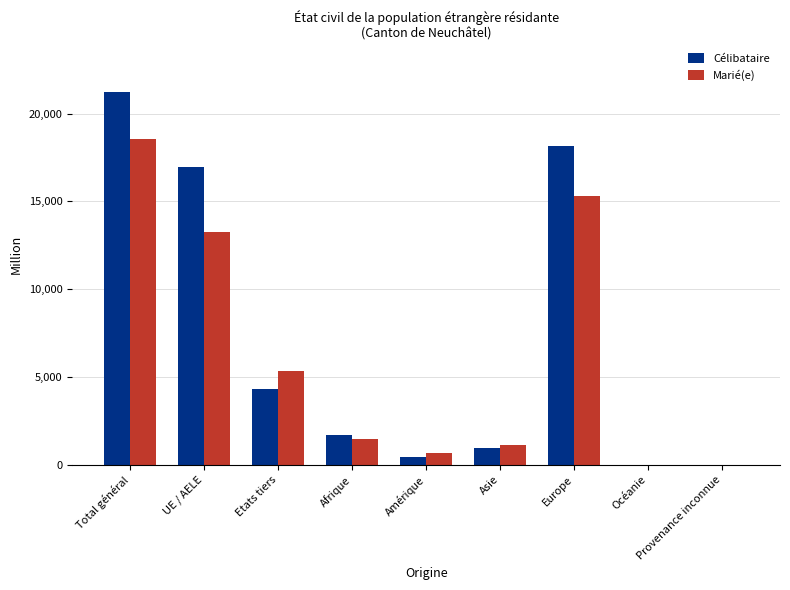

What is the maximum value for Célibataire?

21232